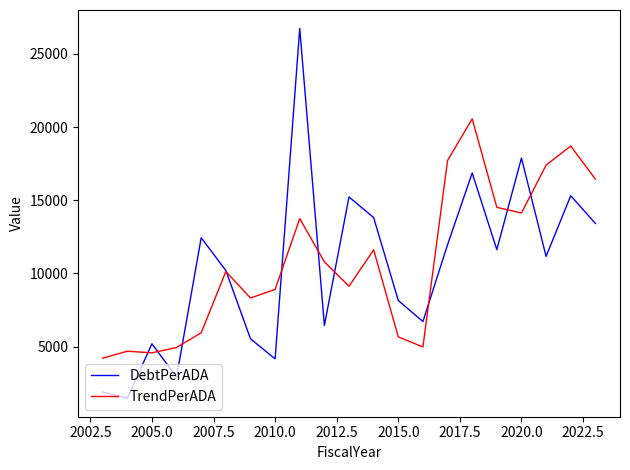

List the series in order of their peak value, highest first.

DebtPerADA, TrendPerADA